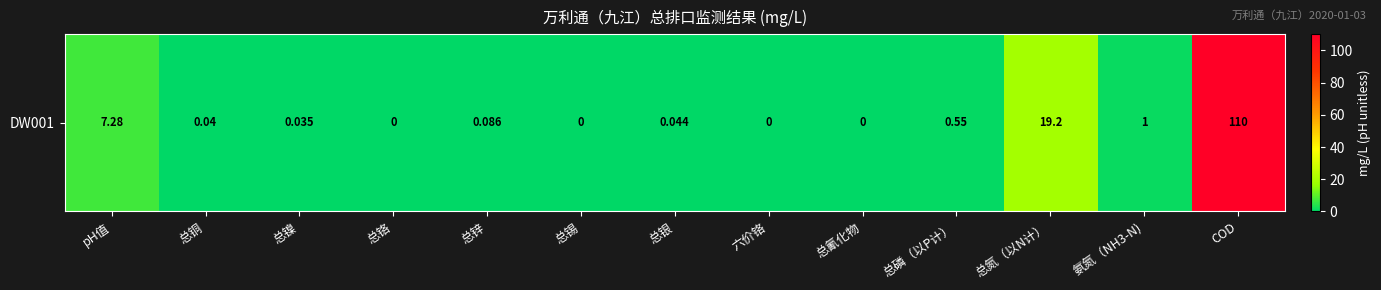

Is it true that the value at 氨氮（NH3-N) is 0.2?

False